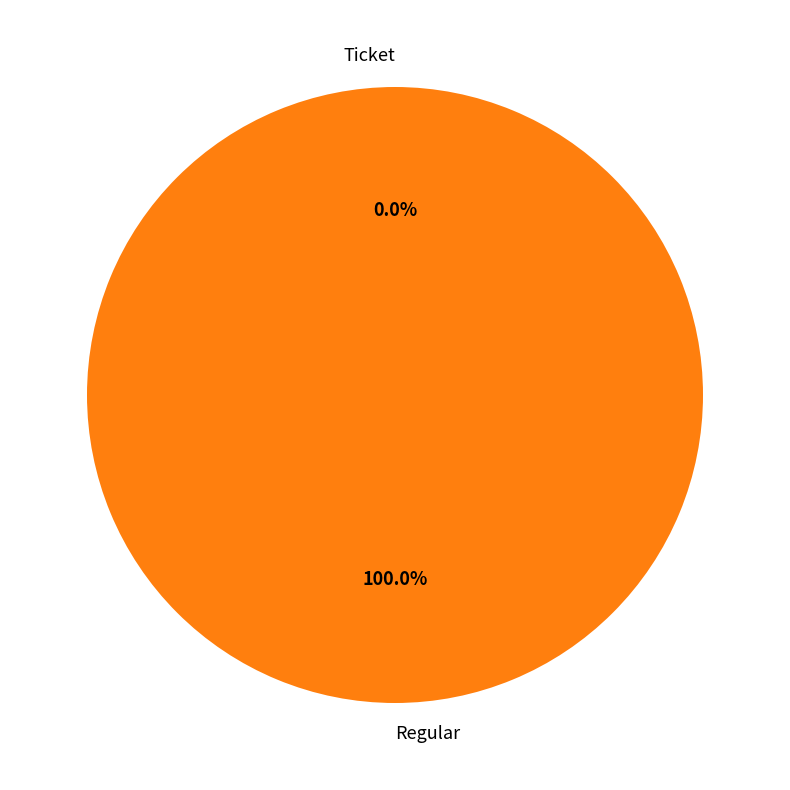

Count the number of slices in the pie.

2